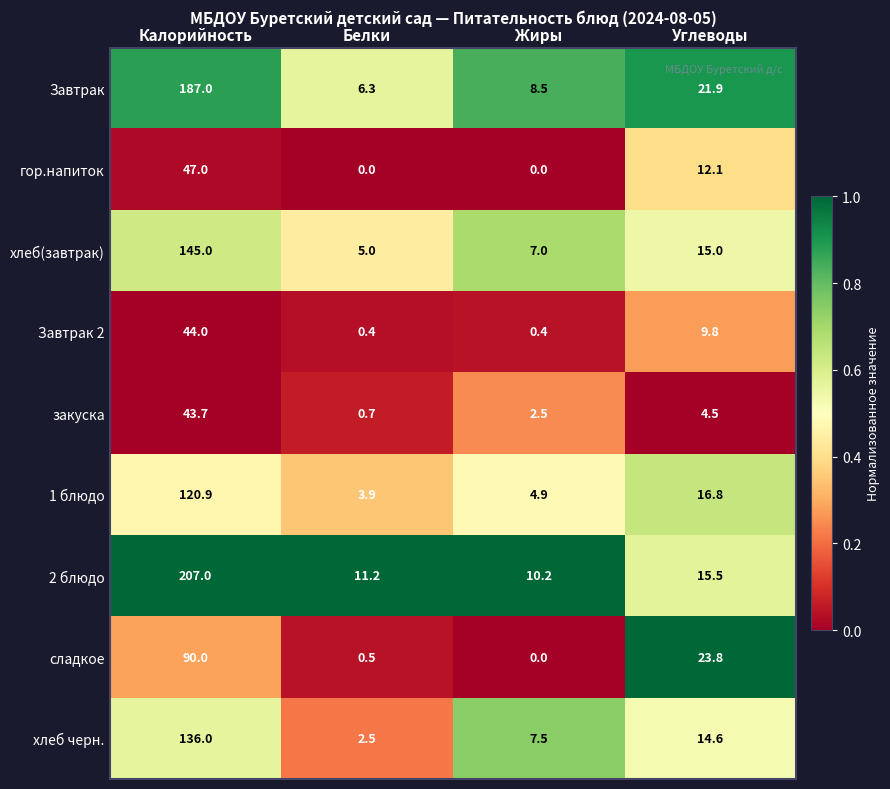

What is the maximum value for хлеб(завтрак)?

145.0